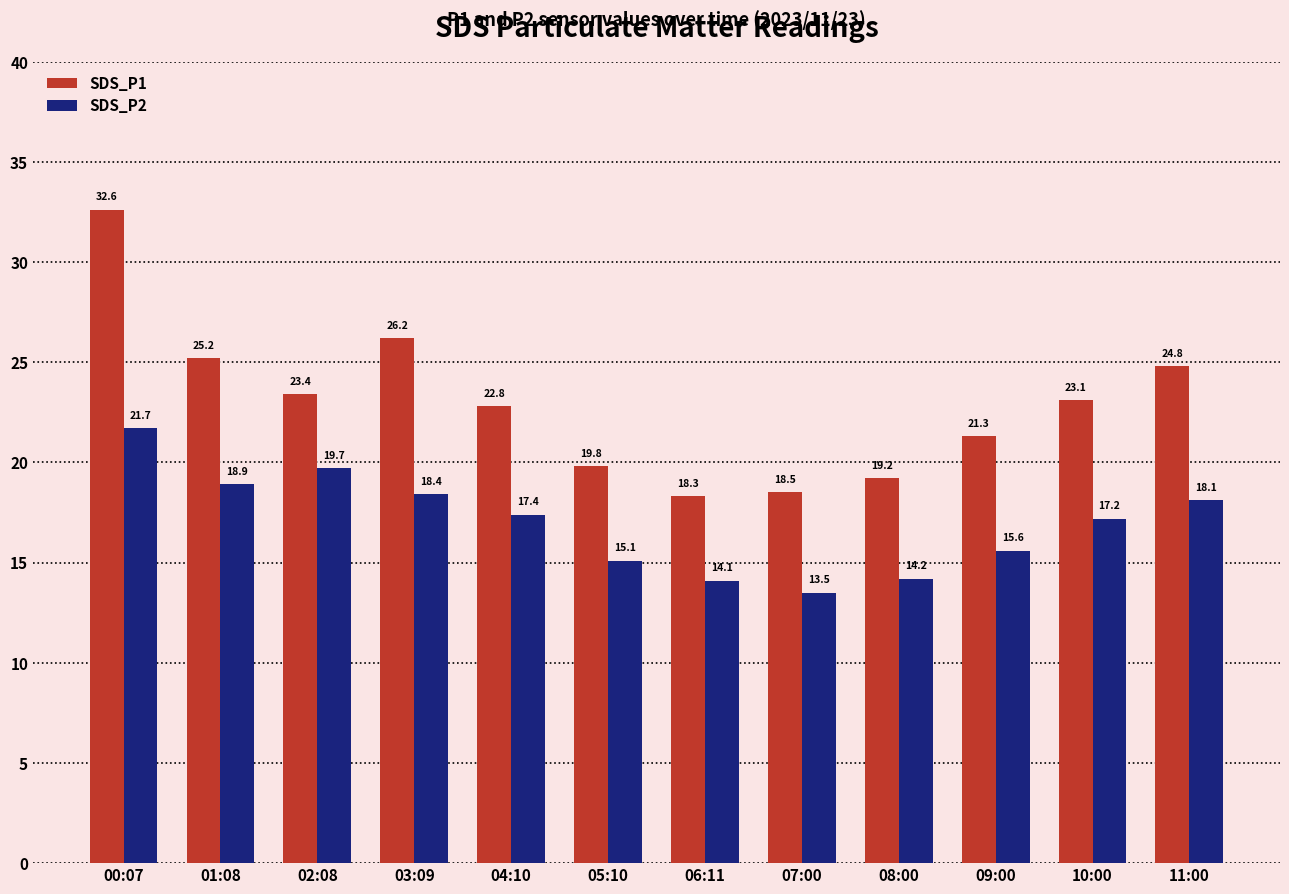

What is the minimum value shown in the chart?

13.5